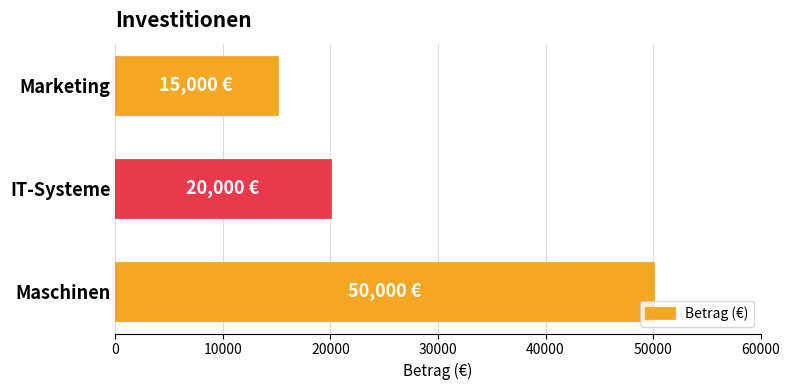

Reading bottom to top, extract all data points from this chart.

Maschinen=50000	IT-Systeme=20000	Marketing=15000